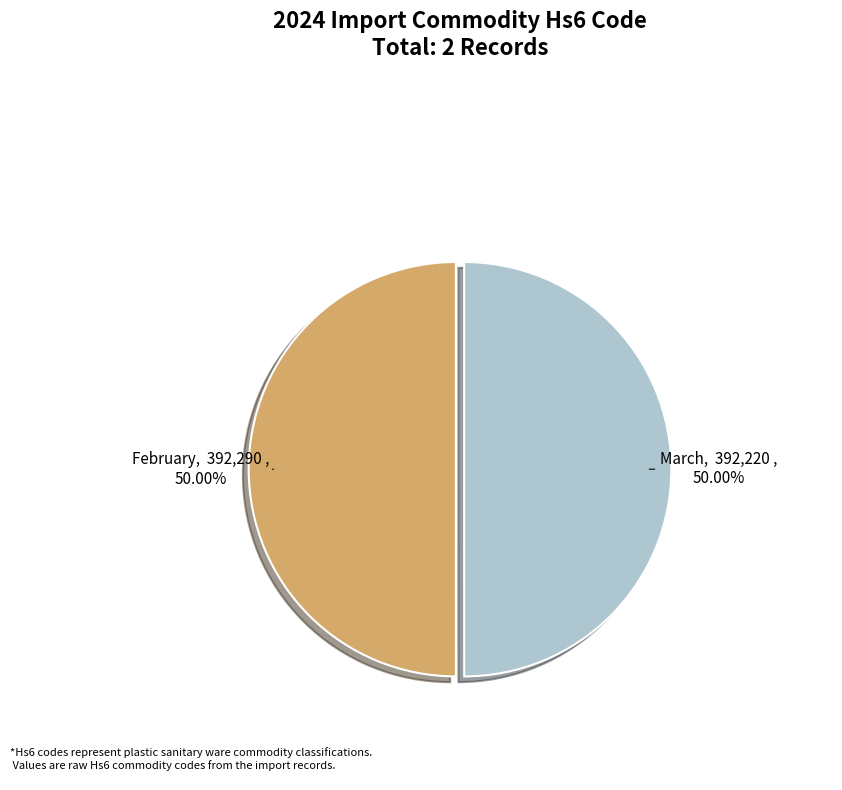

How many slices are in this pie chart?

2